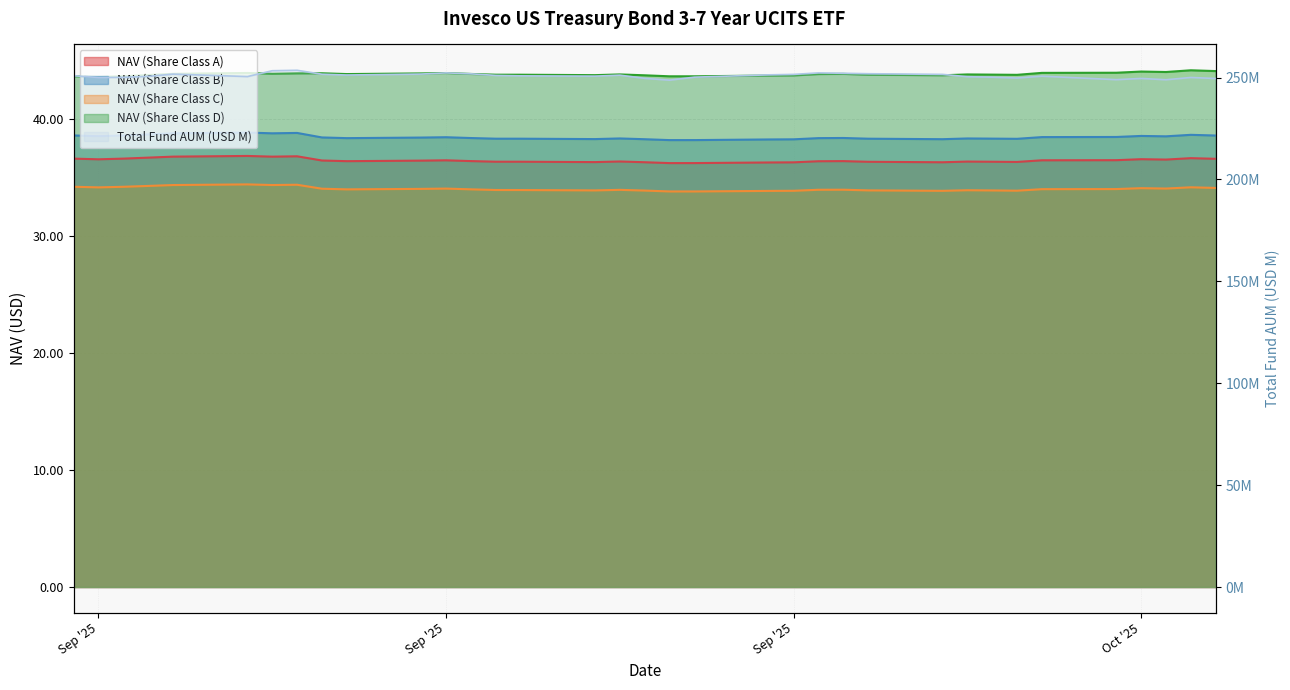

How many lines are shown in the chart?

5